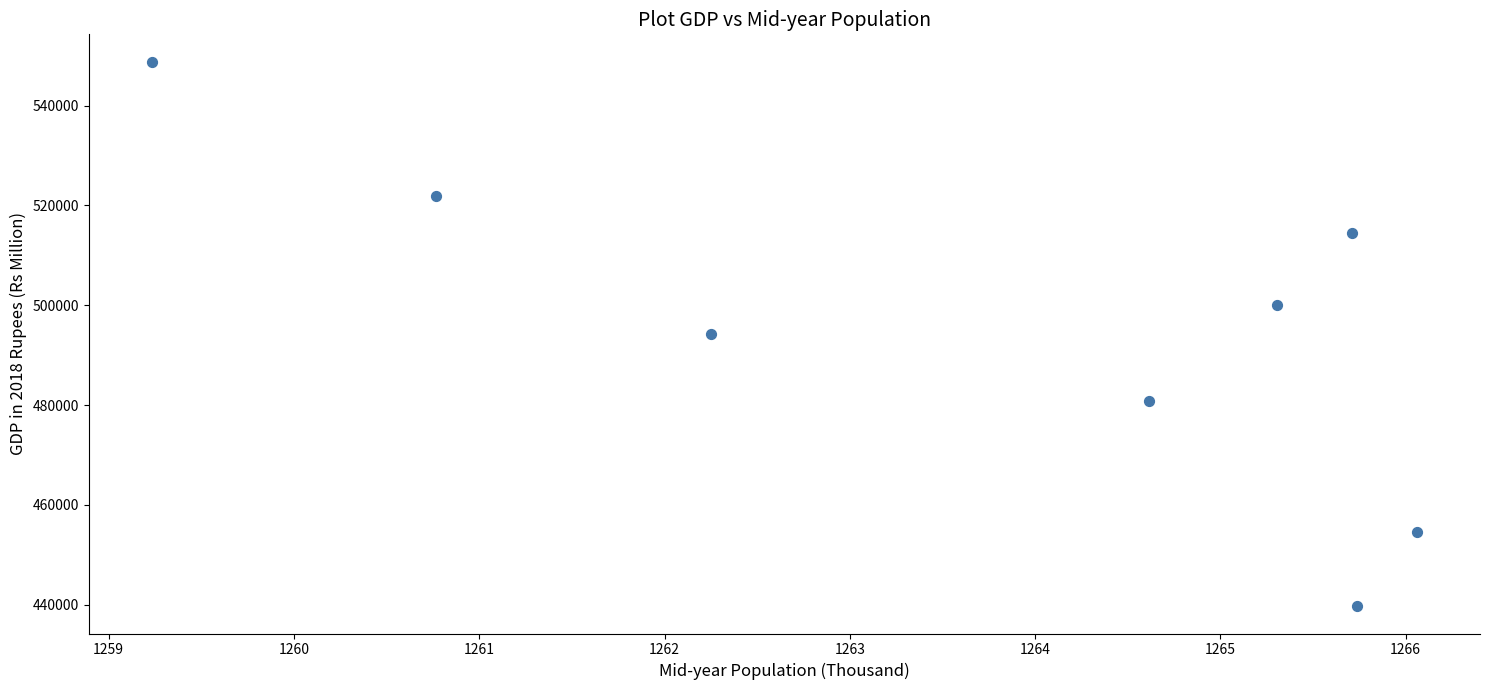

What is the range of Y values (max minus min)?

109179